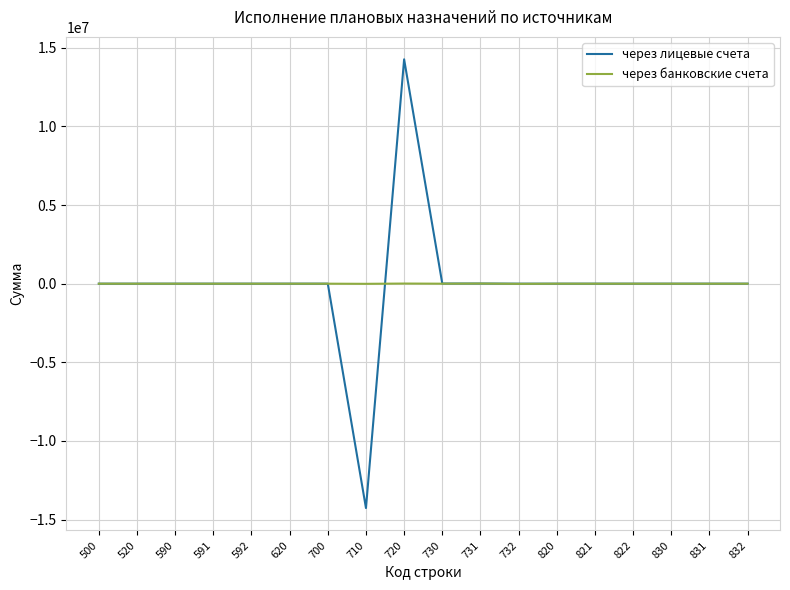

Which label corresponds to the smallest value in the chart?

710